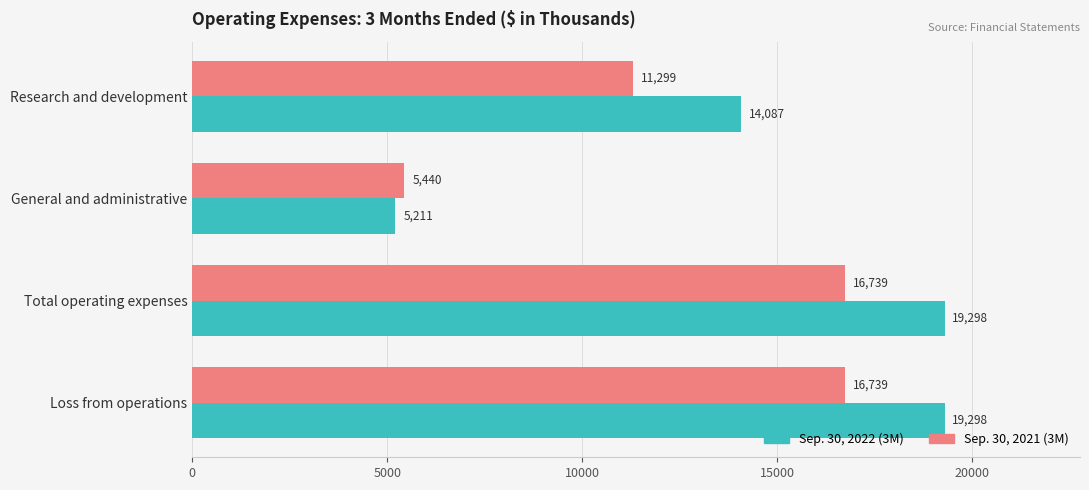

Is it true that Sep. 30, 2022 (3M) equals 29760 at Loss from operations?

False